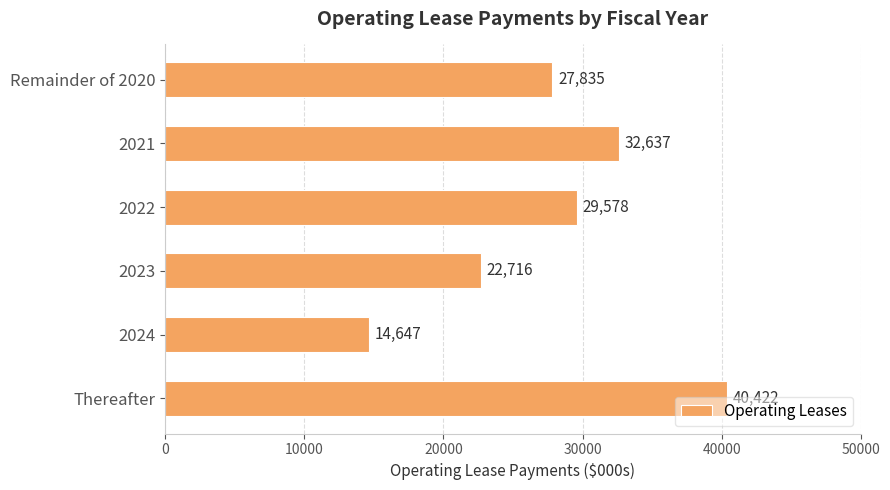

Which has a higher value, Thereafter or 2023?

Thereafter